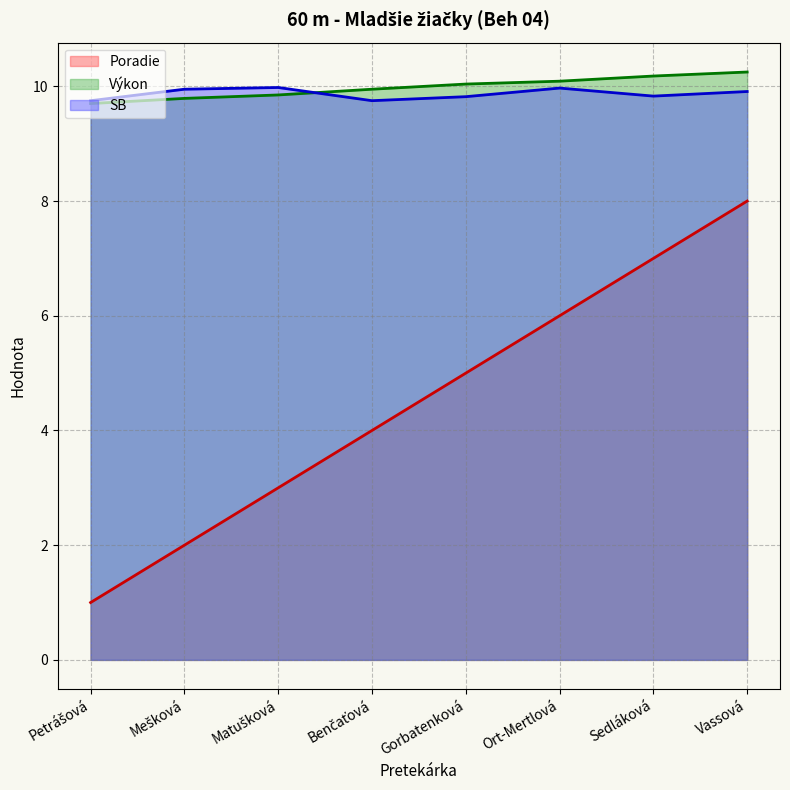

What position from the right is Vassová?

1